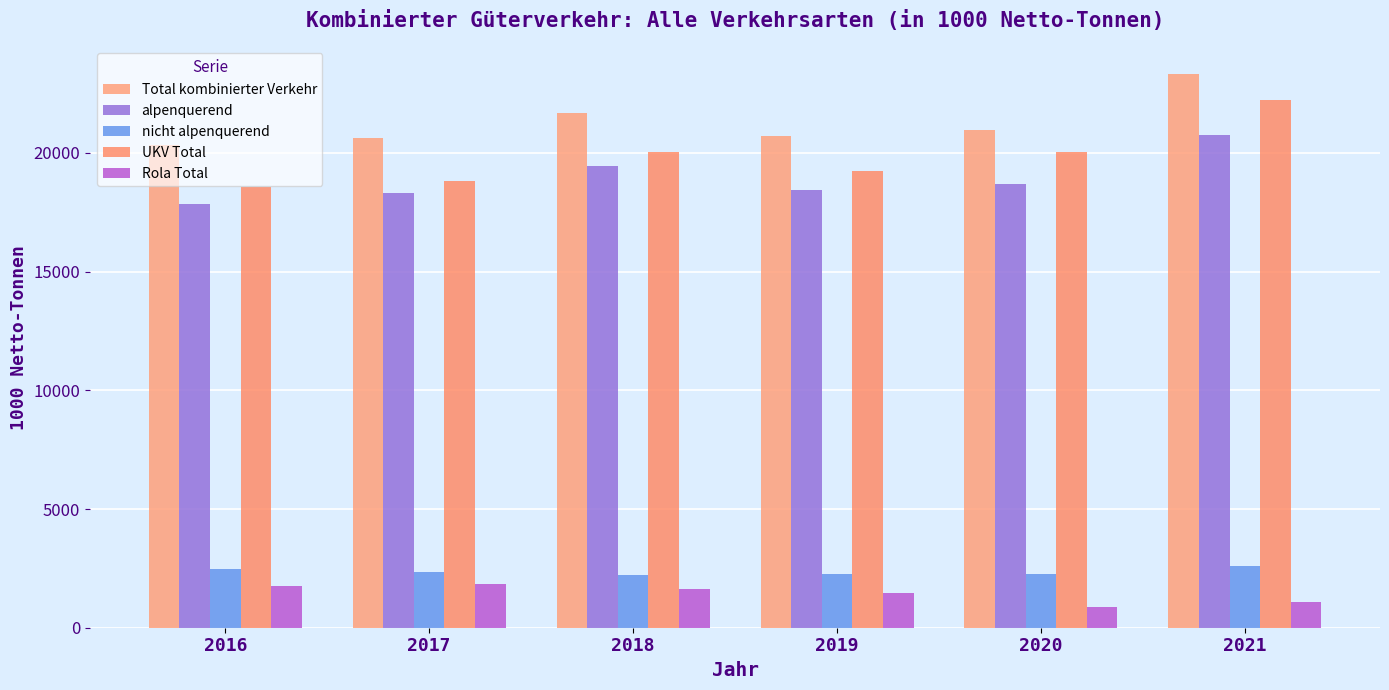

What are all the series names shown in the legend?

Total kombinierter Verkehr, alpenquerend, nicht alpenquerend, UKV Total, Rola Total